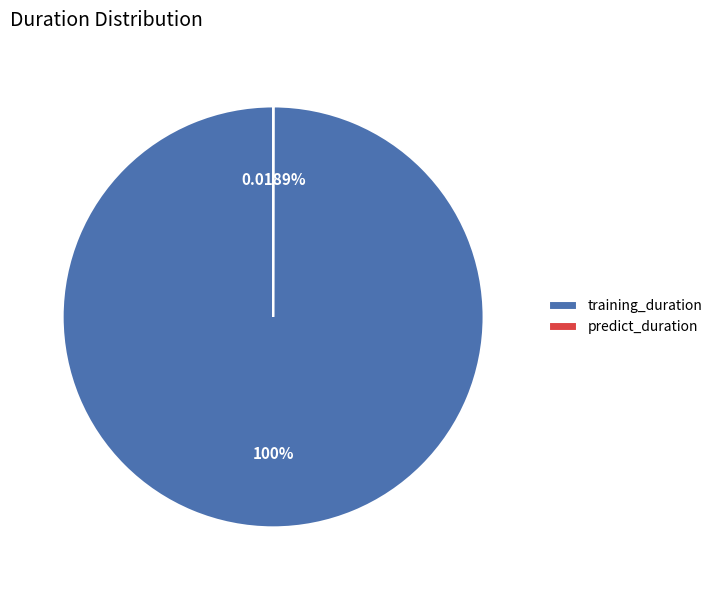

Is training_duration the majority of the pie?

Yes